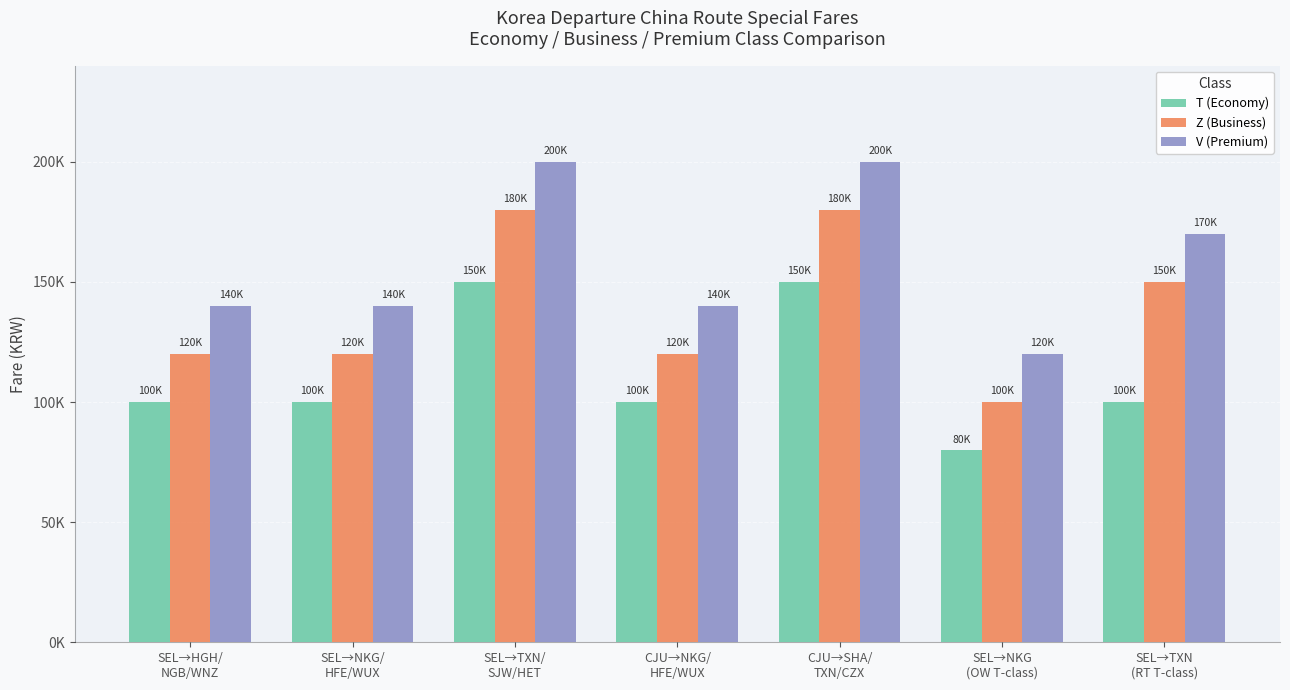

Which category has the highest value across all series?

SEL→TXN/
SJW/HET